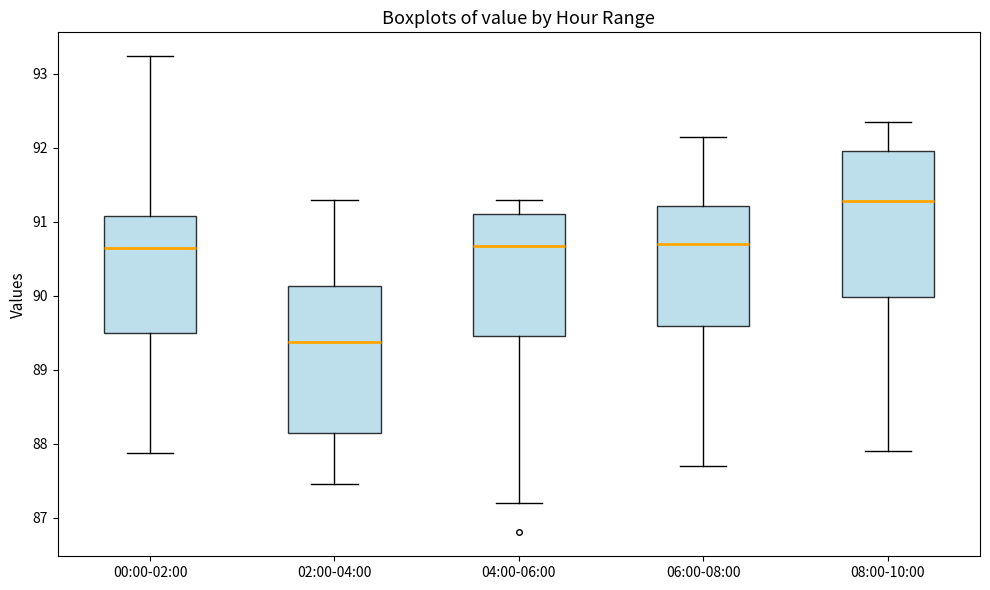

Which box has the highest median line?

08:00-10:00